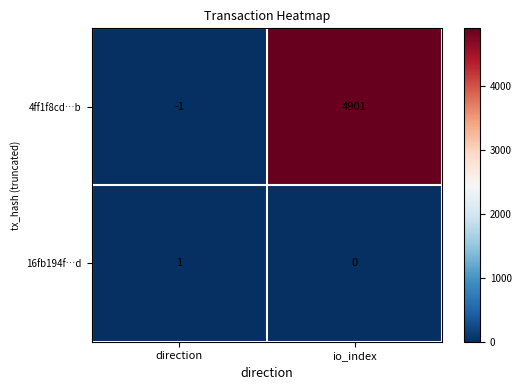

List the series in order of their overall mean, lowest first.

16fb194f…d, 4ff1f8cd…b